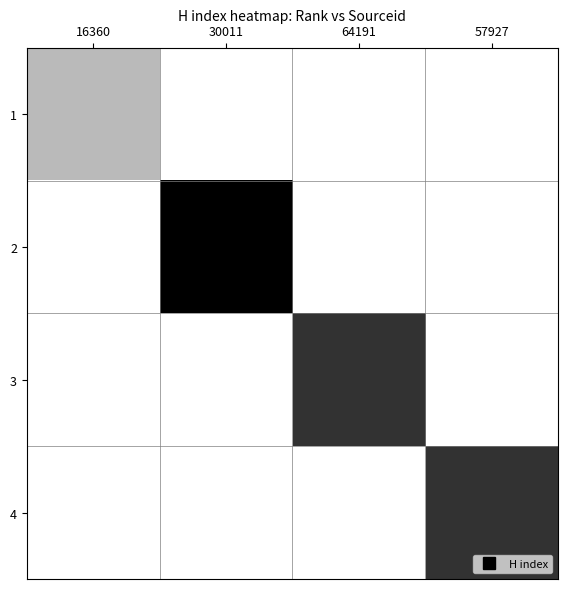

Which series has the largest range (max minus min)?

2